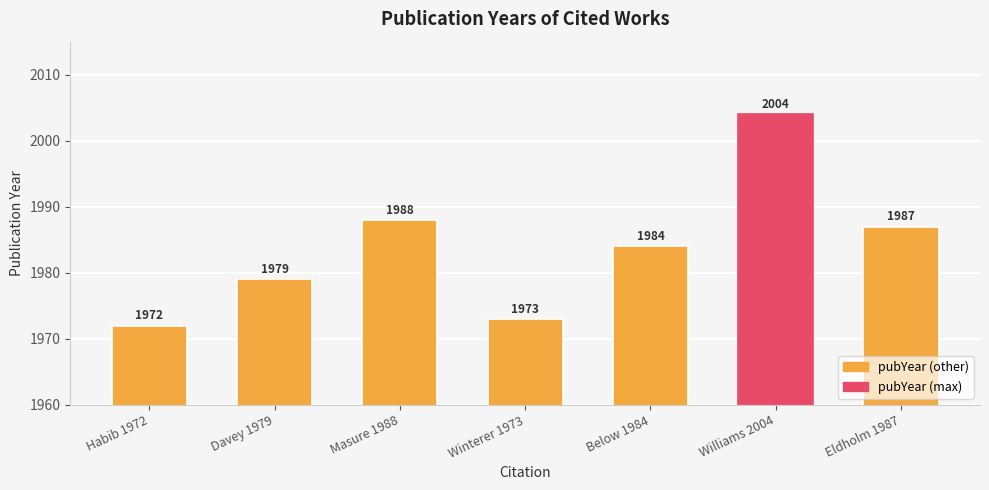

Rank the categories by value from highest to lowest.

Williams 2004, Masure 1988, Eldholm 1987, Below 1984, Davey 1979, Winterer 1973, Habib 1972